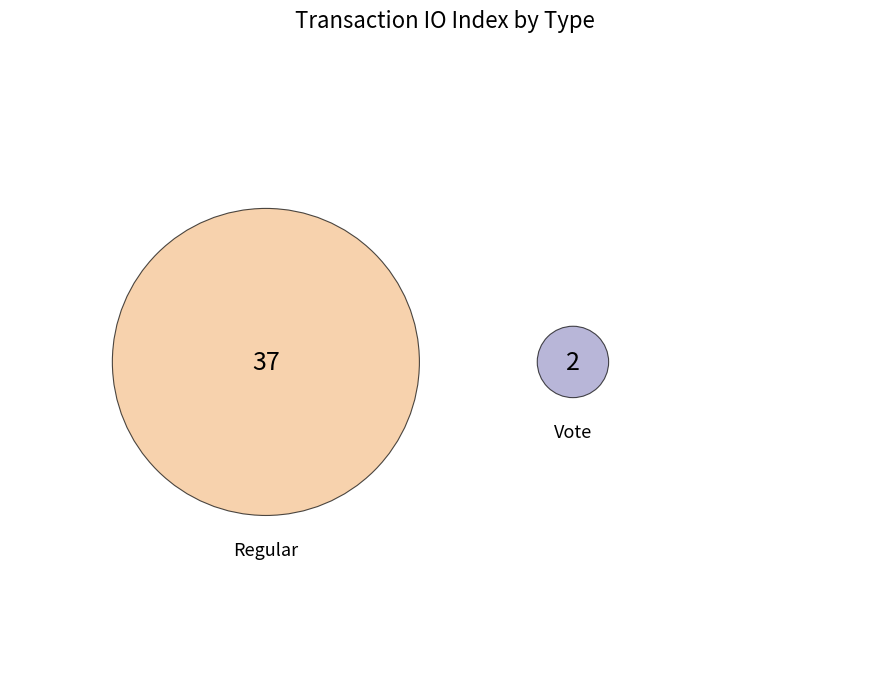

What is the ratio of the value at Regular to the value at Vote?

18.5